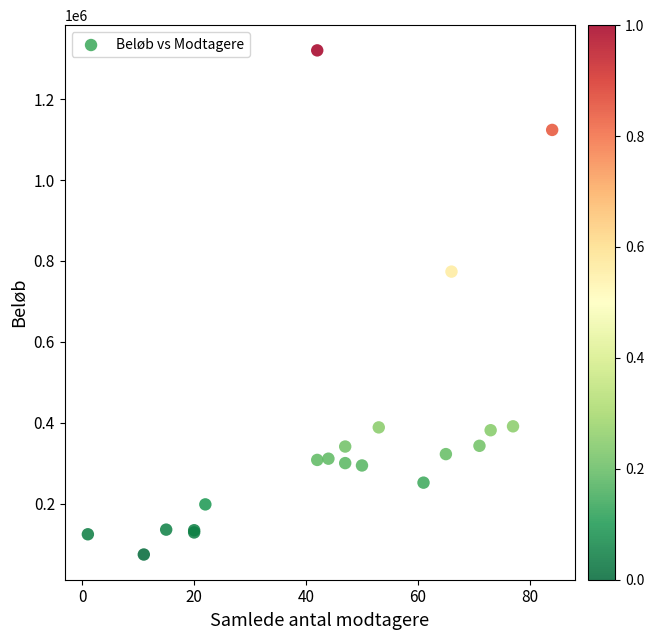

What Y value in the scatter plot is closest to 697600?

773755